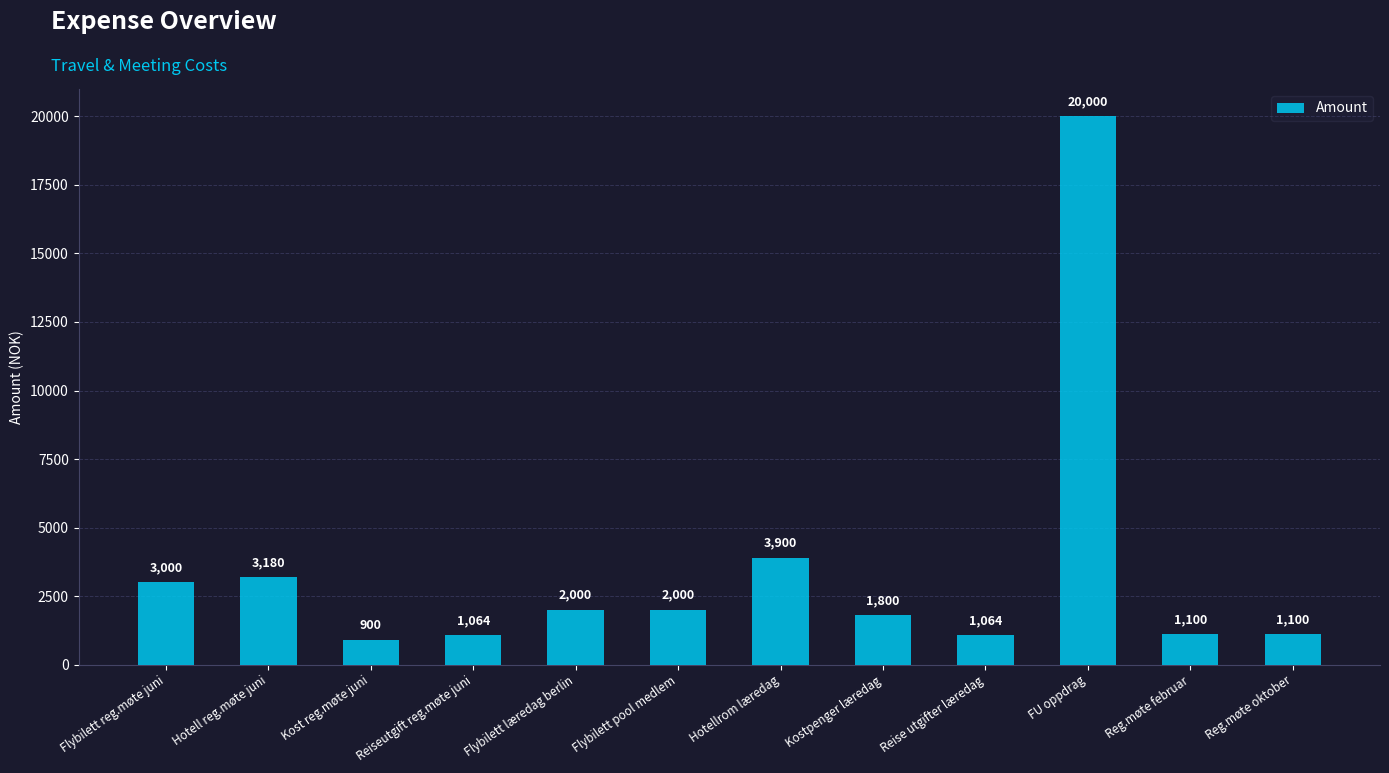

Reading left to right, what are all the values shown in this chart?

Flybilett reg.møte juni=3000	Hotell reg.møte juni=3180	Kost reg.møte juni=900	Reiseutgift reg.møte juni=1064	Flybilett læredag berlin=2000	Flybilett pool medlem=2000	Hotellrom læredag=3900	Kostpenger læredag=1800	Reise utgifter læredag=1064	FU oppdrag=20000	Reg.møte februar=1100	Reg.møte oktober=1100